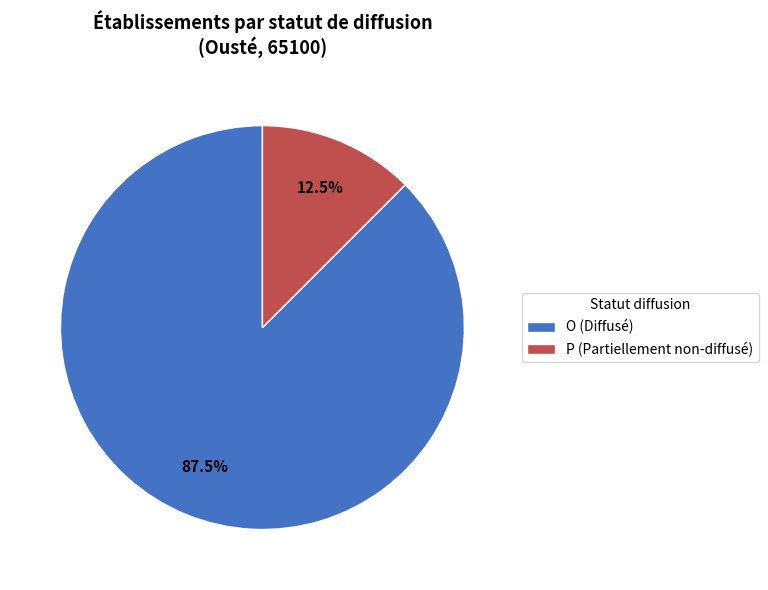

What is the ratio of the value at O to the value at P?

7.0